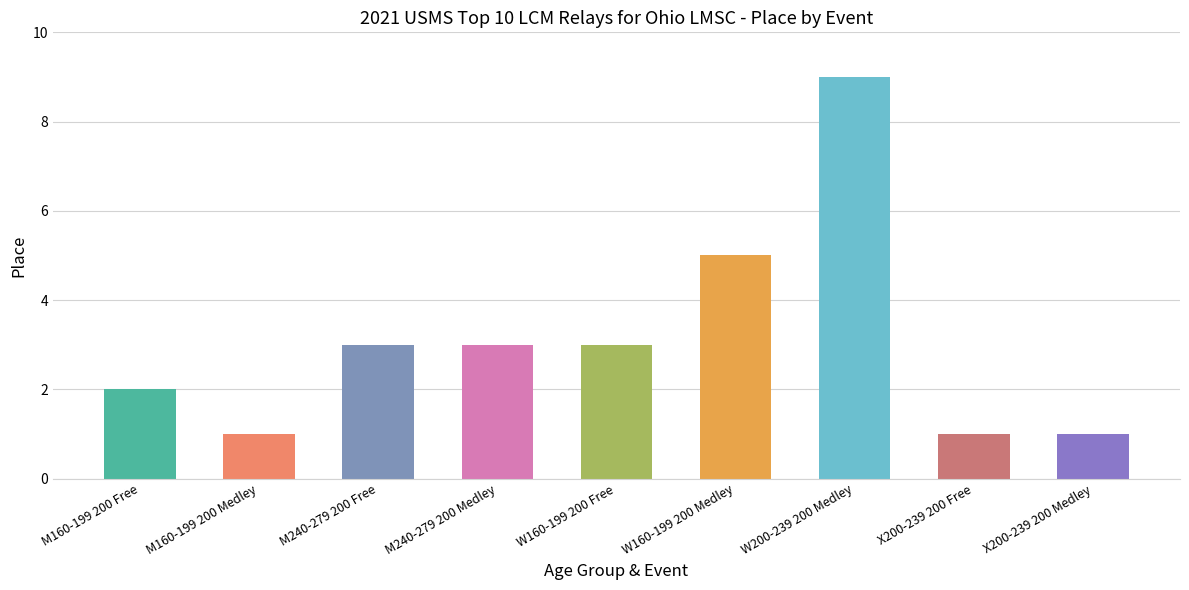

What is the difference between the values at W160-199 200 Free and M160-199 200 Free?

1